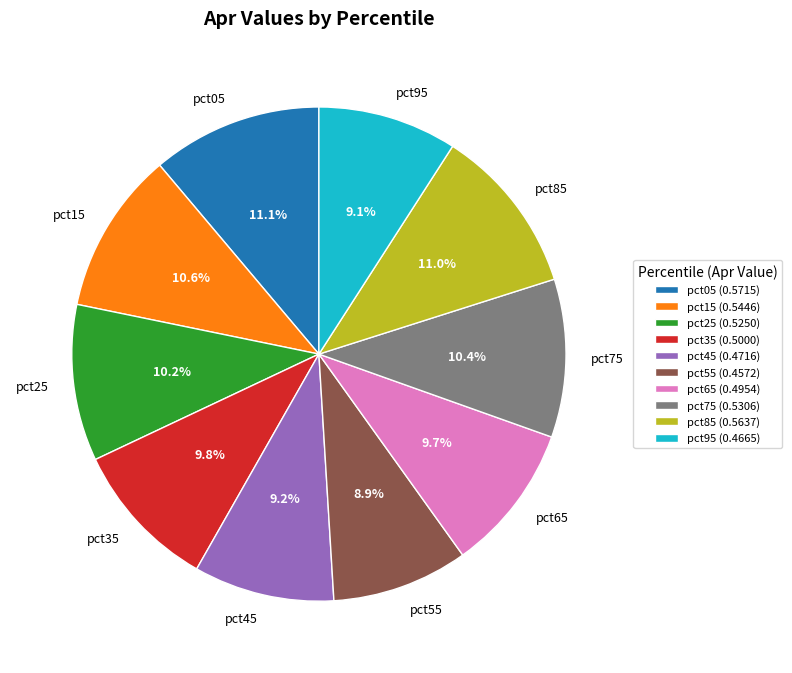

Do pct15 and pct85 together represent more than half of the pie?

No